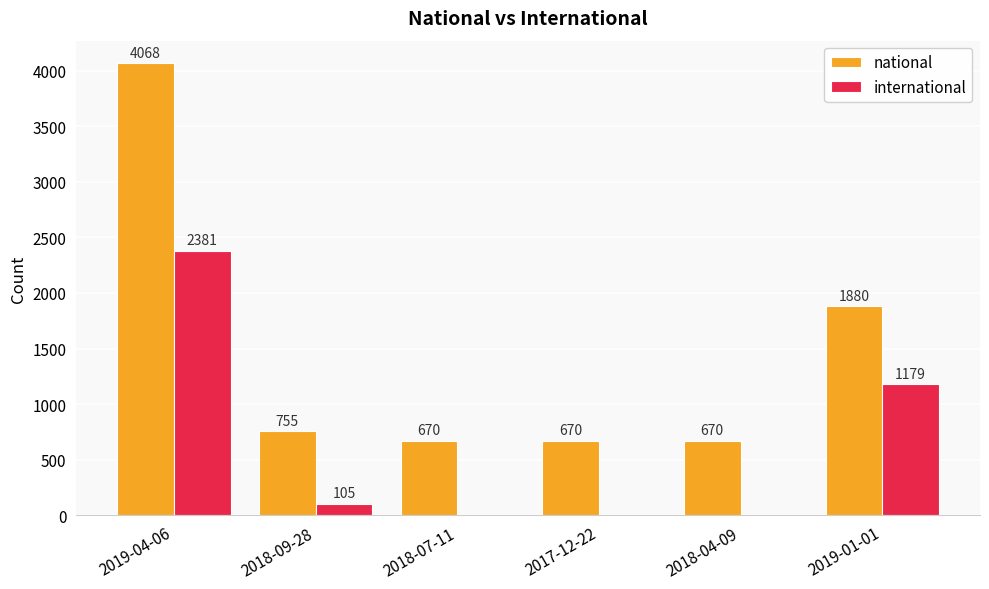

The value of national at 2019-04-06 is 2379. True or false?

False